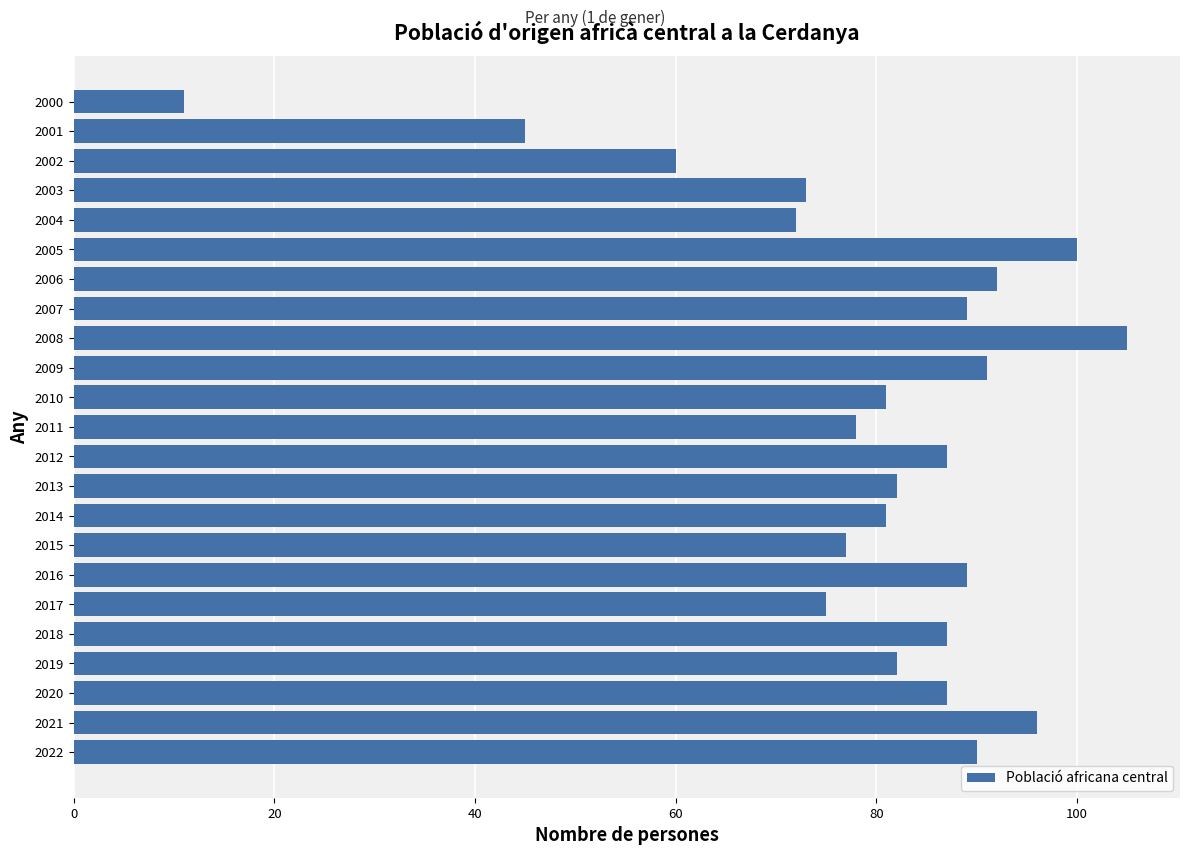

What is the maximum value shown in the chart?

105